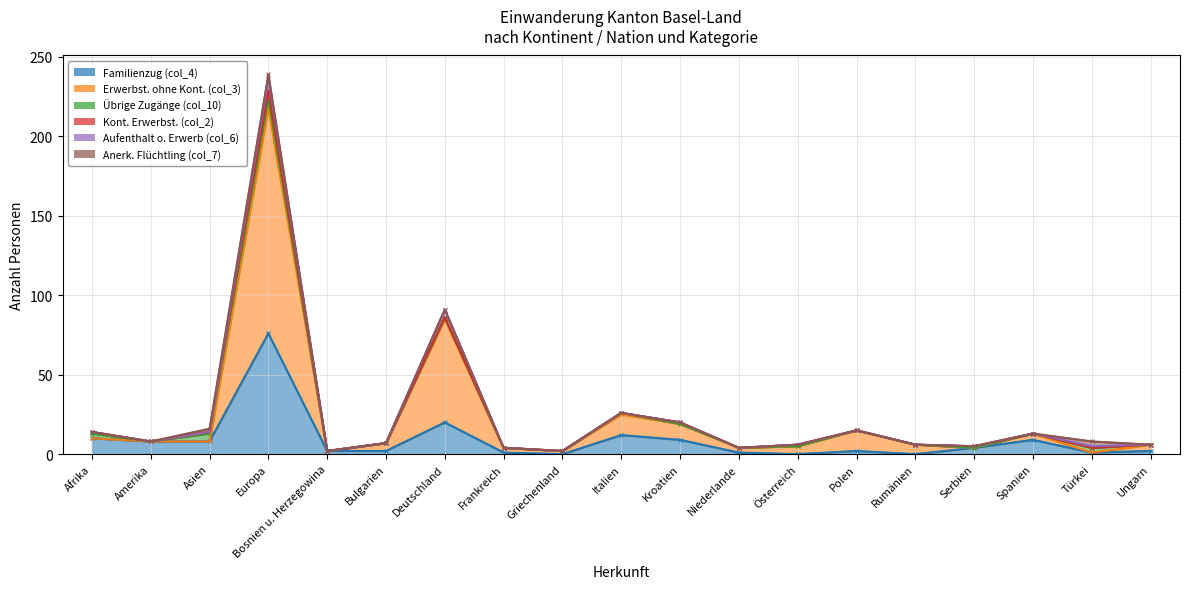

After their last crossing, which series has the higher values: Familienzug (col_4) or Anerk. Flüchtling (col_7)?

Familienzug (col_4)